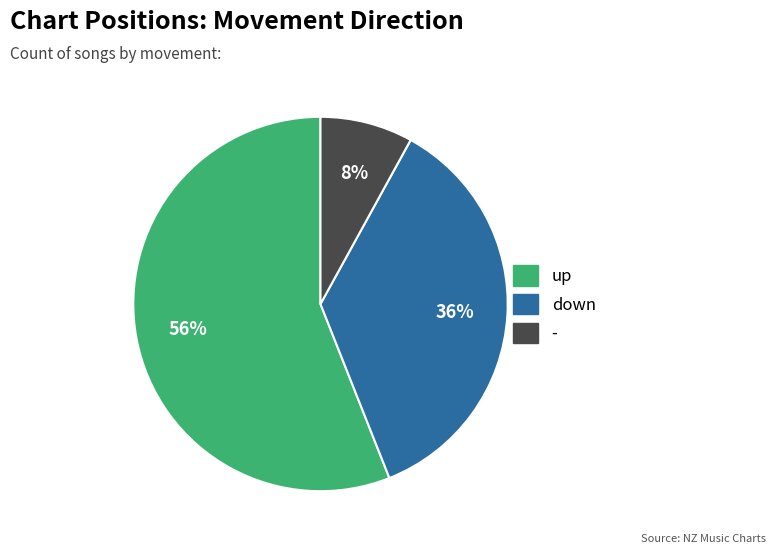

Rank the categories by value from lowest to highest.

-, down, up